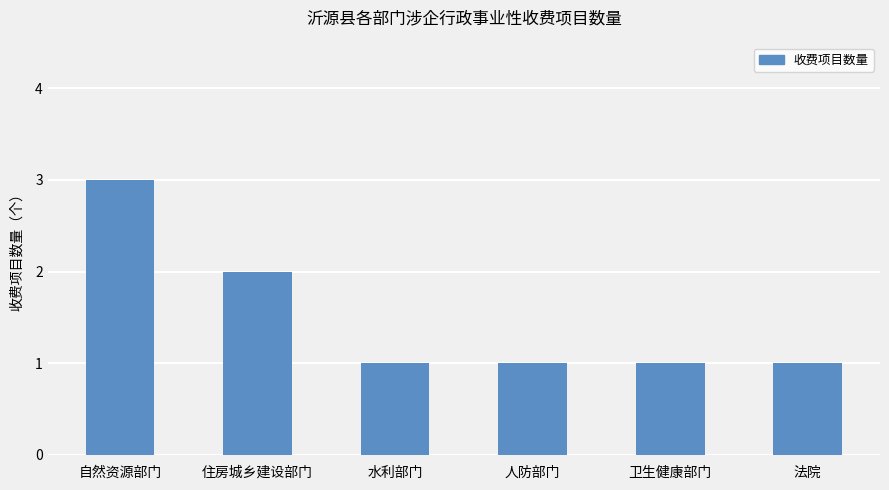

What is the label of the 1st bar from the right?

法院